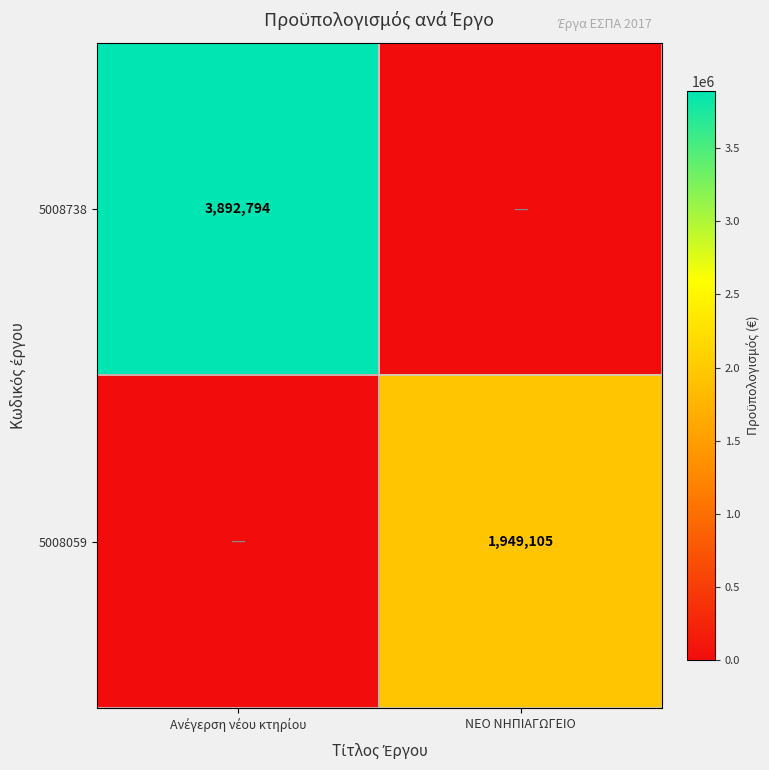

Between Ανέγερση νέου κτηρίου and ΝΕΟ ΝΗΠΙΑΓΩΓΕΙΟ, which series saw the biggest shift?

5008738